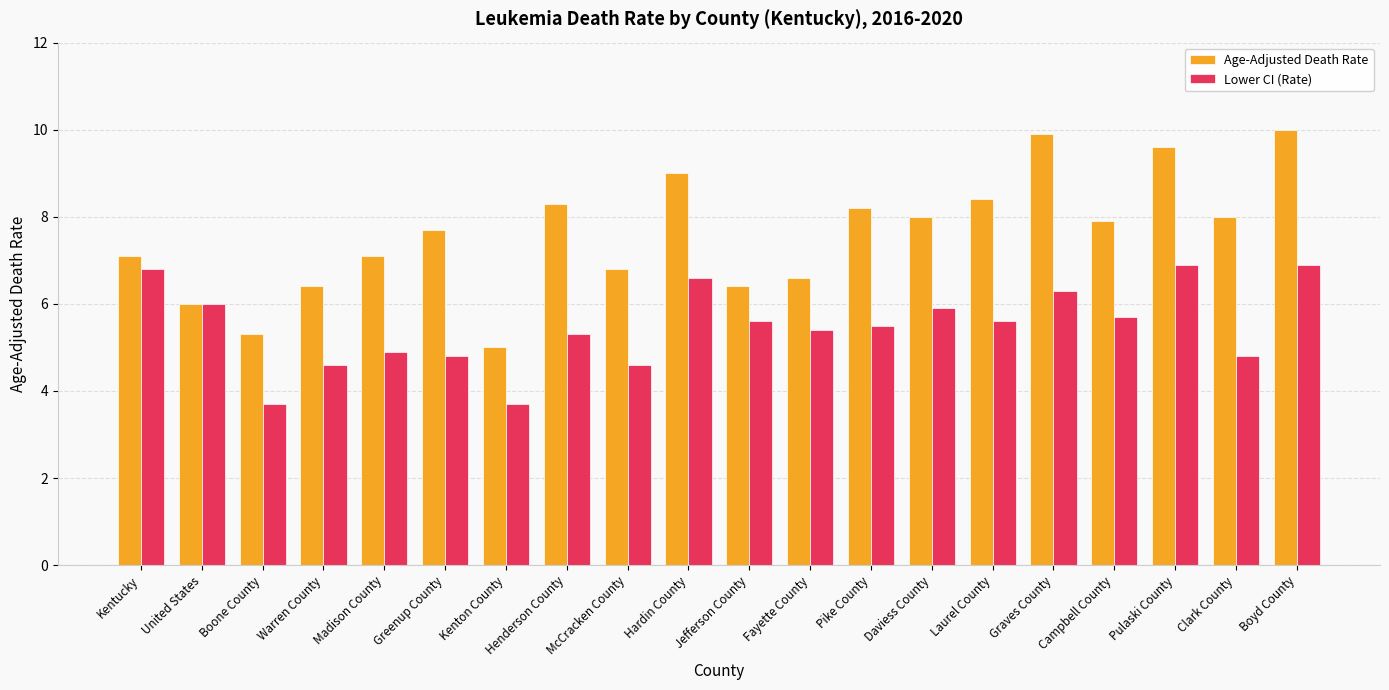

List the series in order of their overall mean, lowest first.

Lower CI (Rate), Age-Adjusted Death Rate